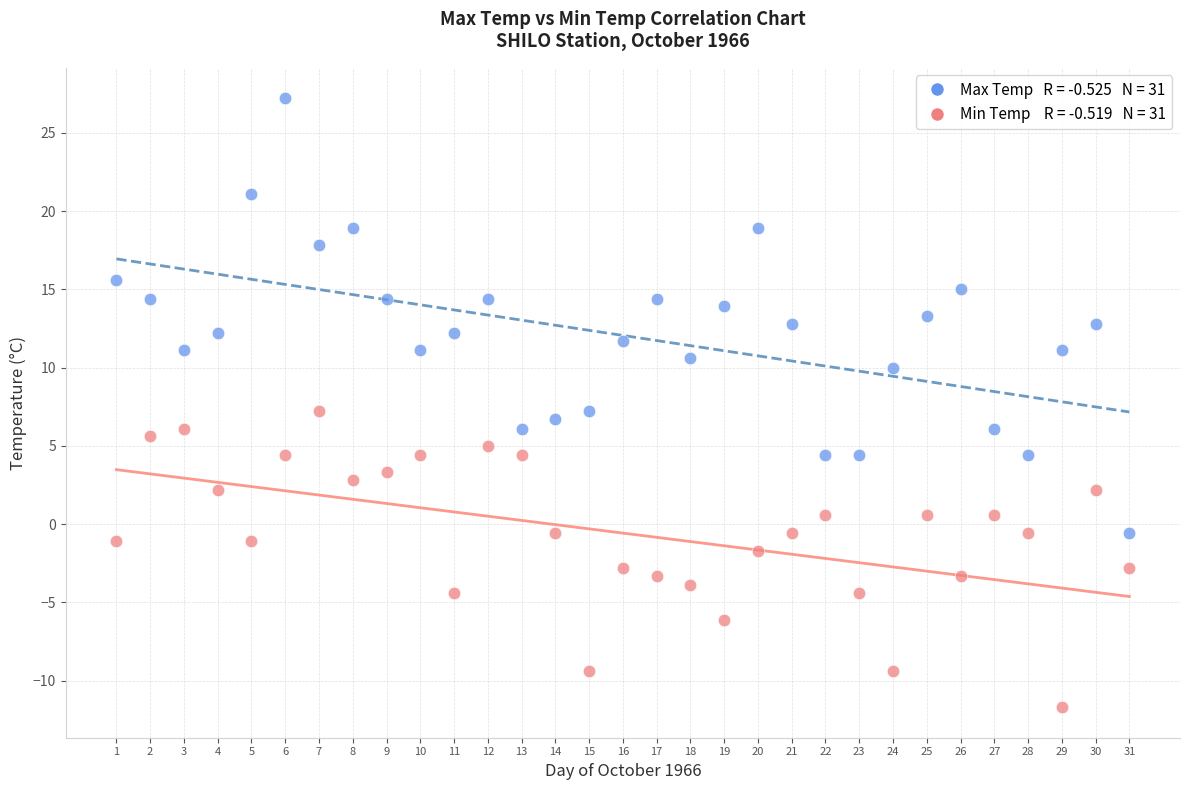

Across all data points, what is the range of Y values (max minus min)?

38.9